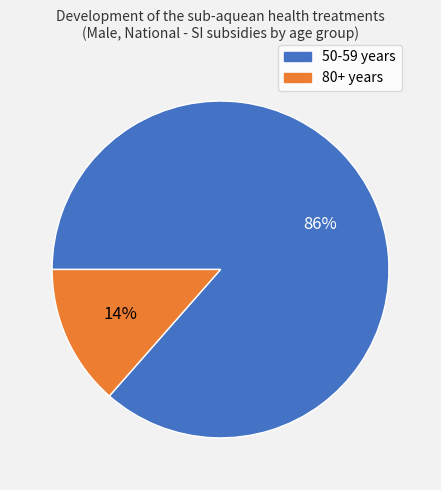

What percentage is the 80+ years slice, to the nearest percent?

14%